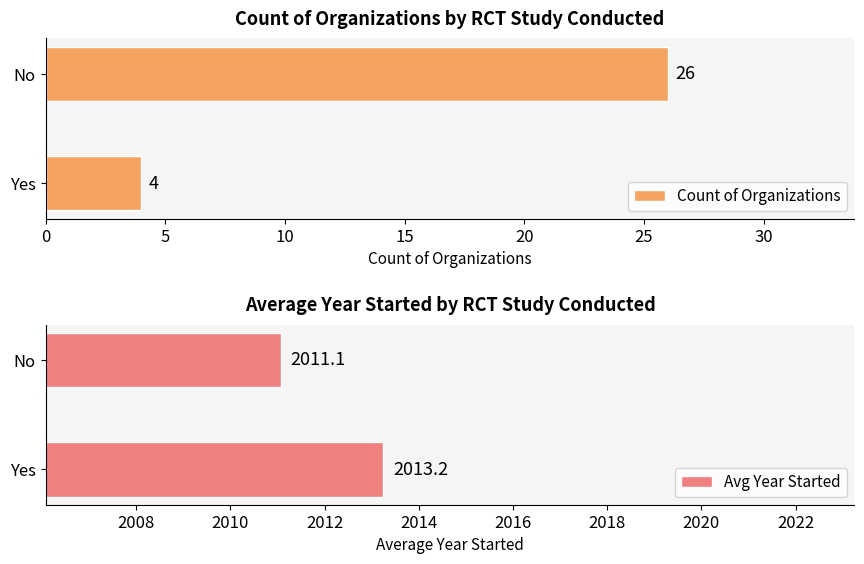

Which category has the lowest value in the Avg Year Started series?

No